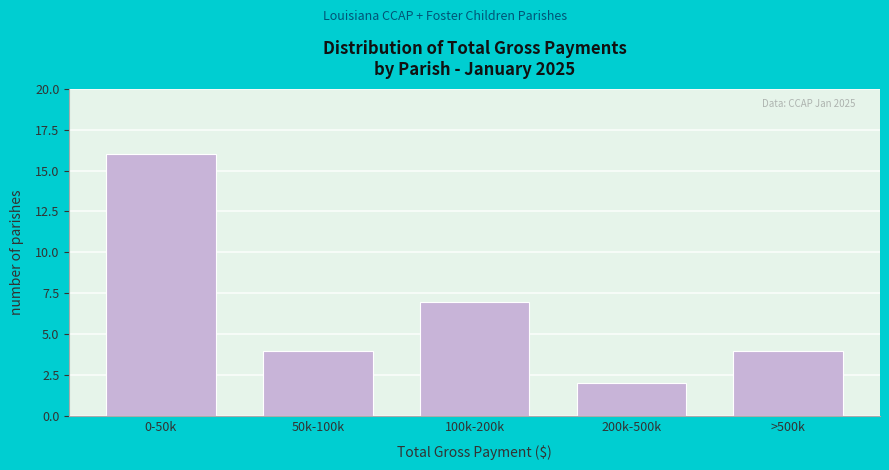

Reading left to right, extract all data points from this chart.

0-50k=16	50k-100k=4	100k-200k=7	200k-500k=2	>500k=4